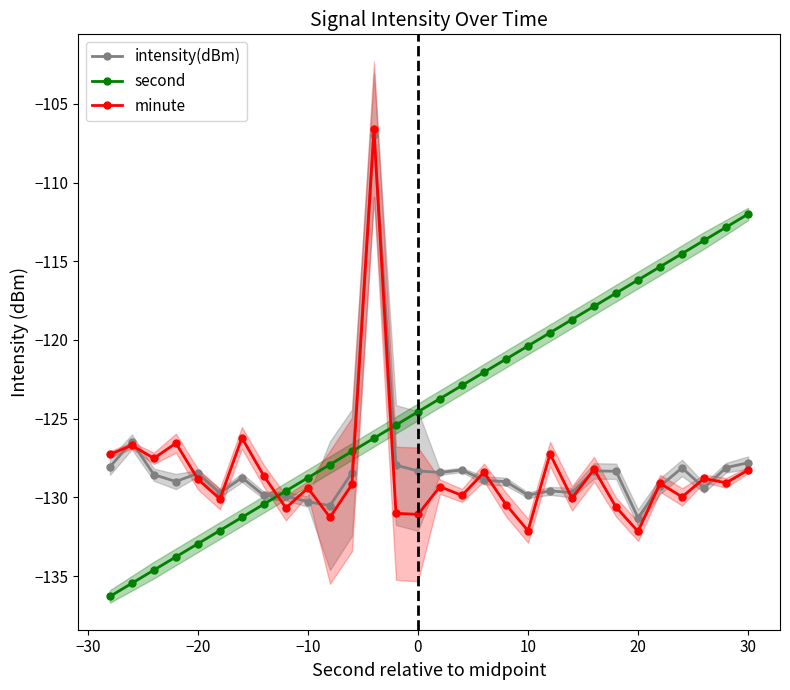

How many series are shown in this chart?

3